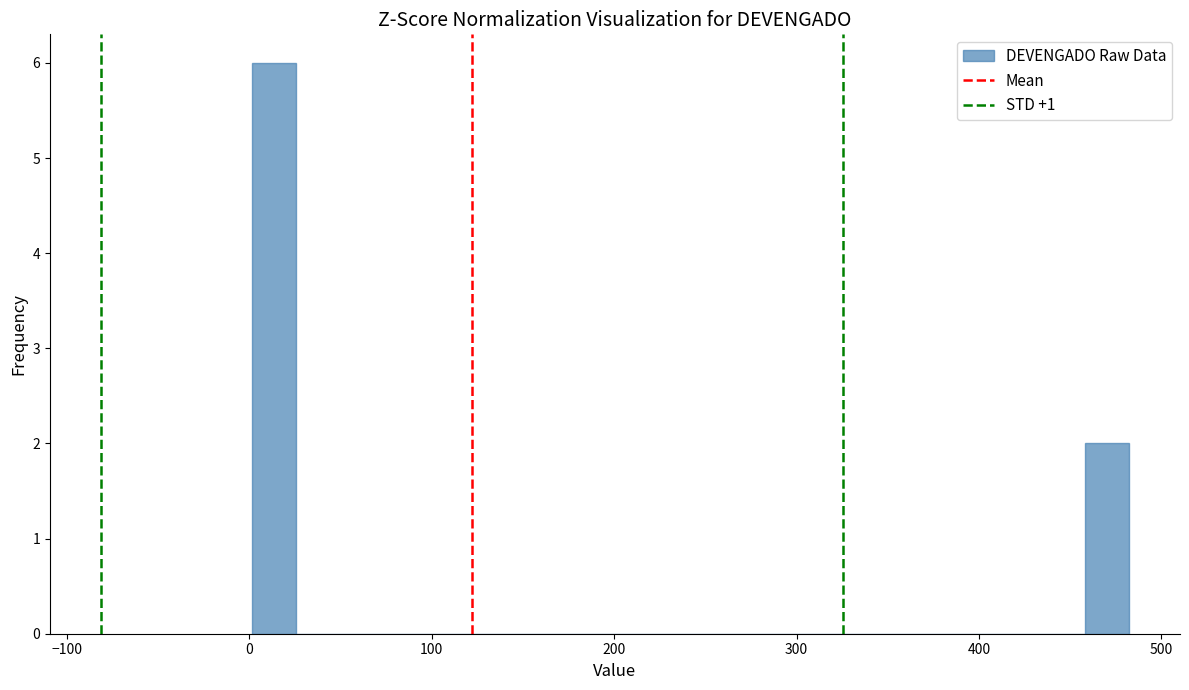

Read against the x-axis, roughly where is the centre of the tallest bar?

10